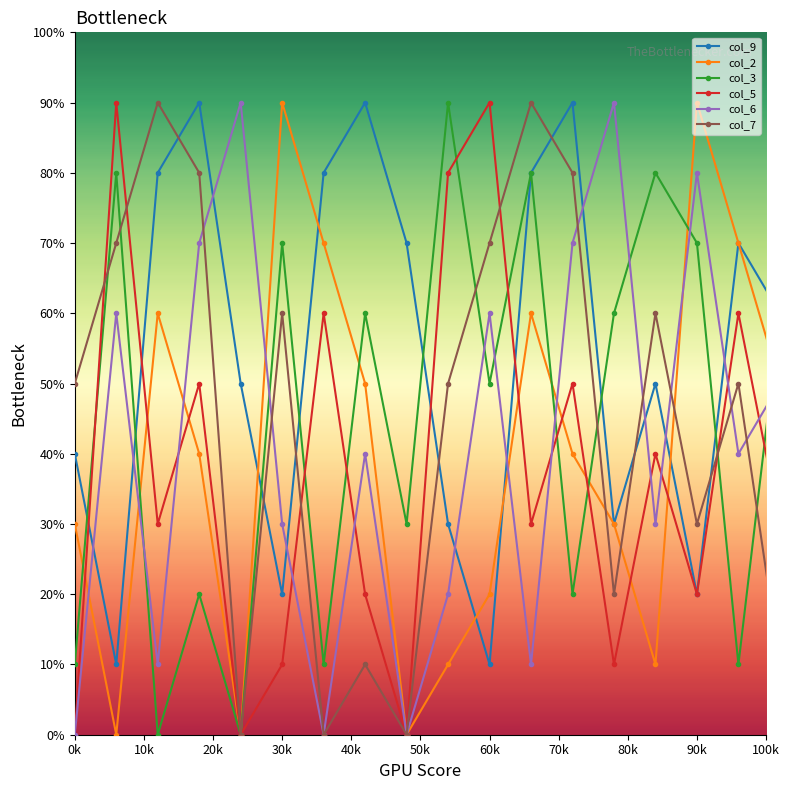

How many interior local peaks does the col_5 series have?

7